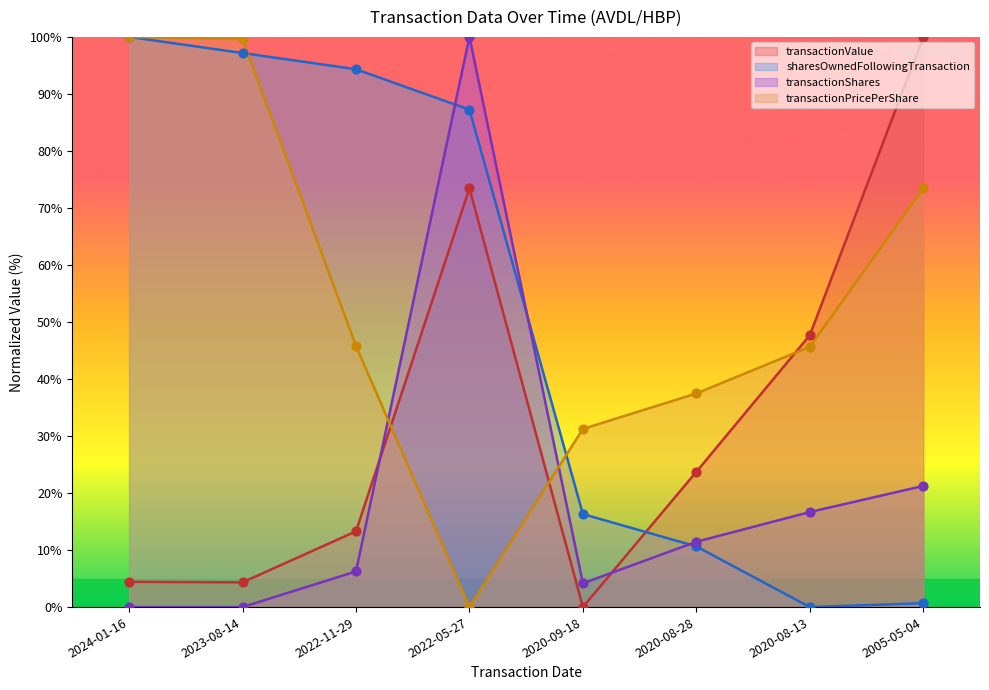

Which series reaches the maximum Y coordinate?

transactionShares